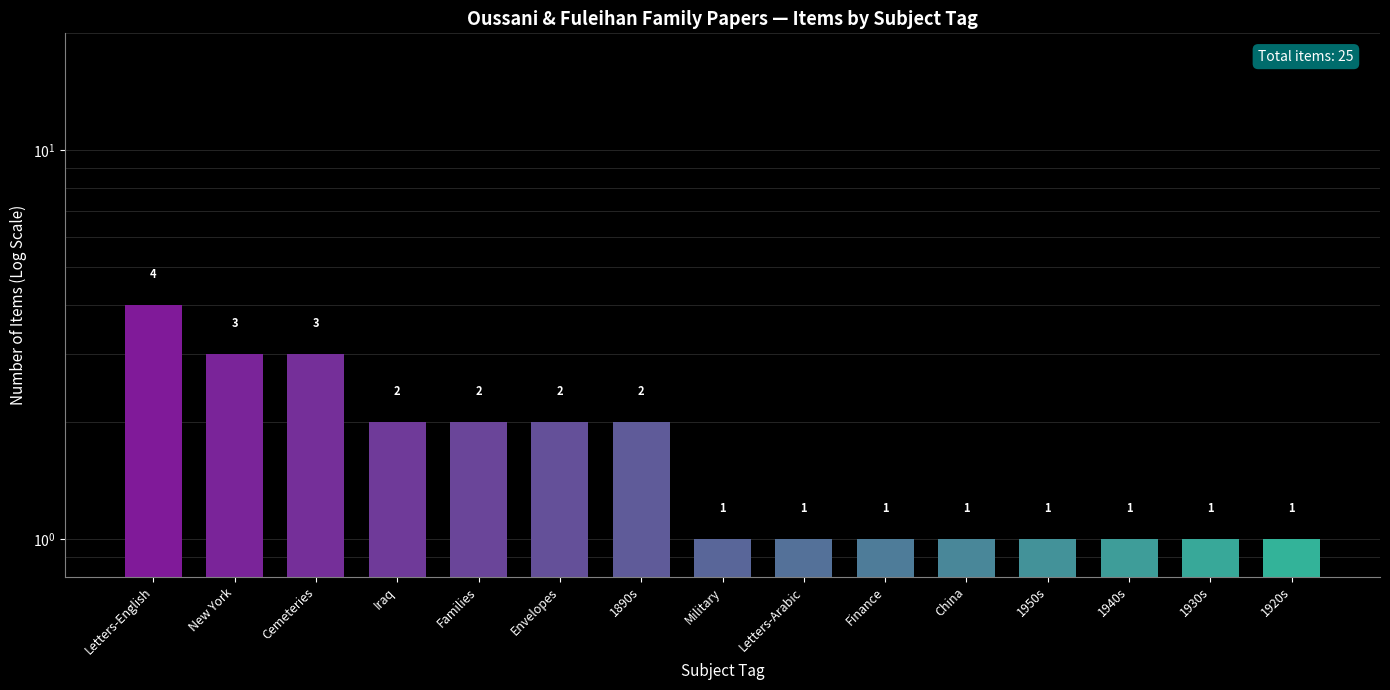

True or false: the data shows 2 at Families.

True